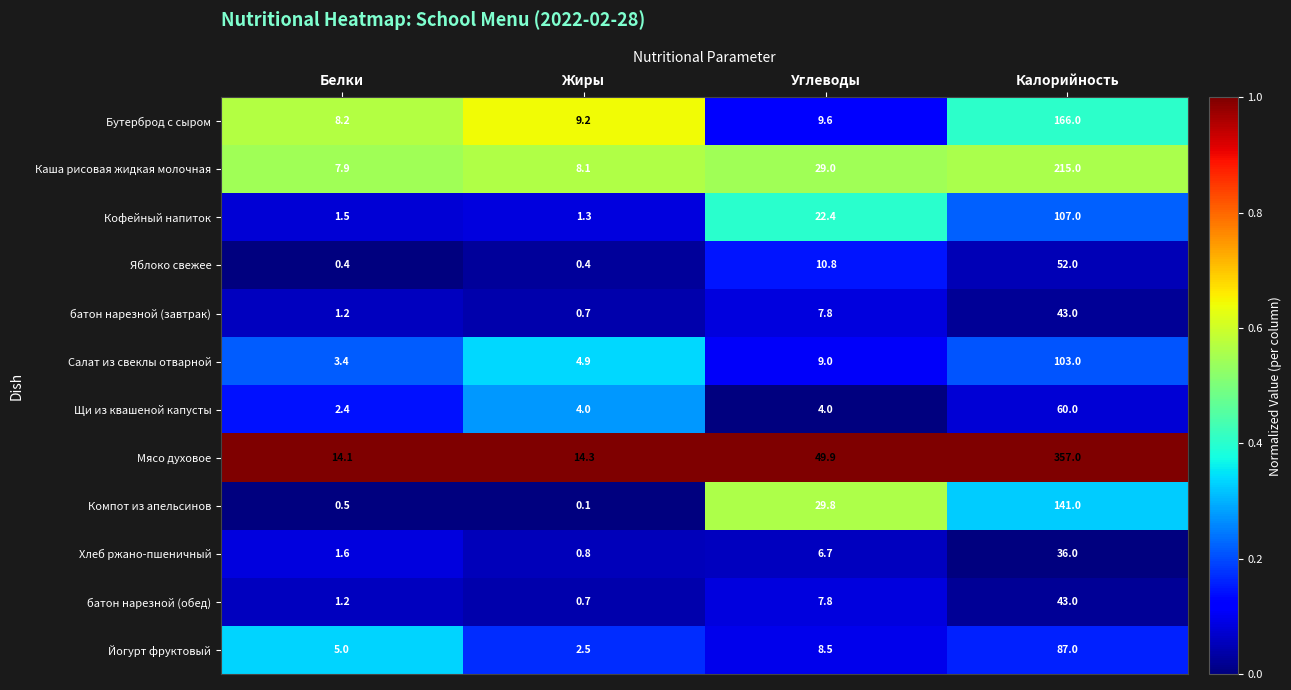

The батон нарезной (обед) series shows 1.2 at Белки. True or false?

True